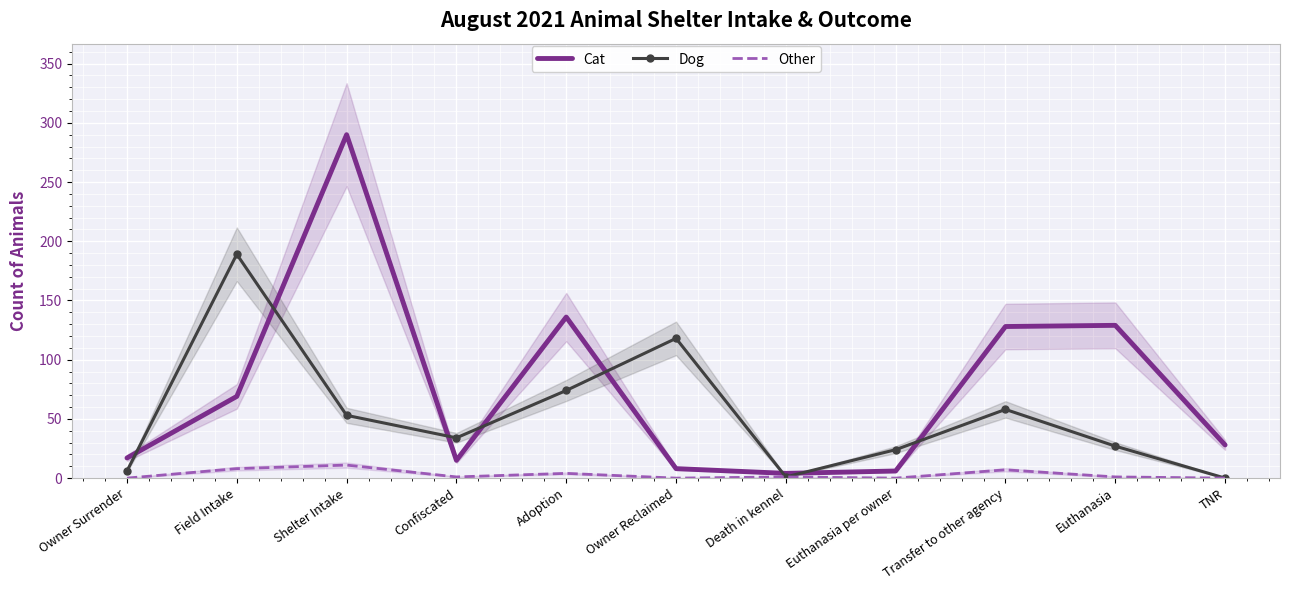

What is the label of the 10th point from the right?

Field Intake